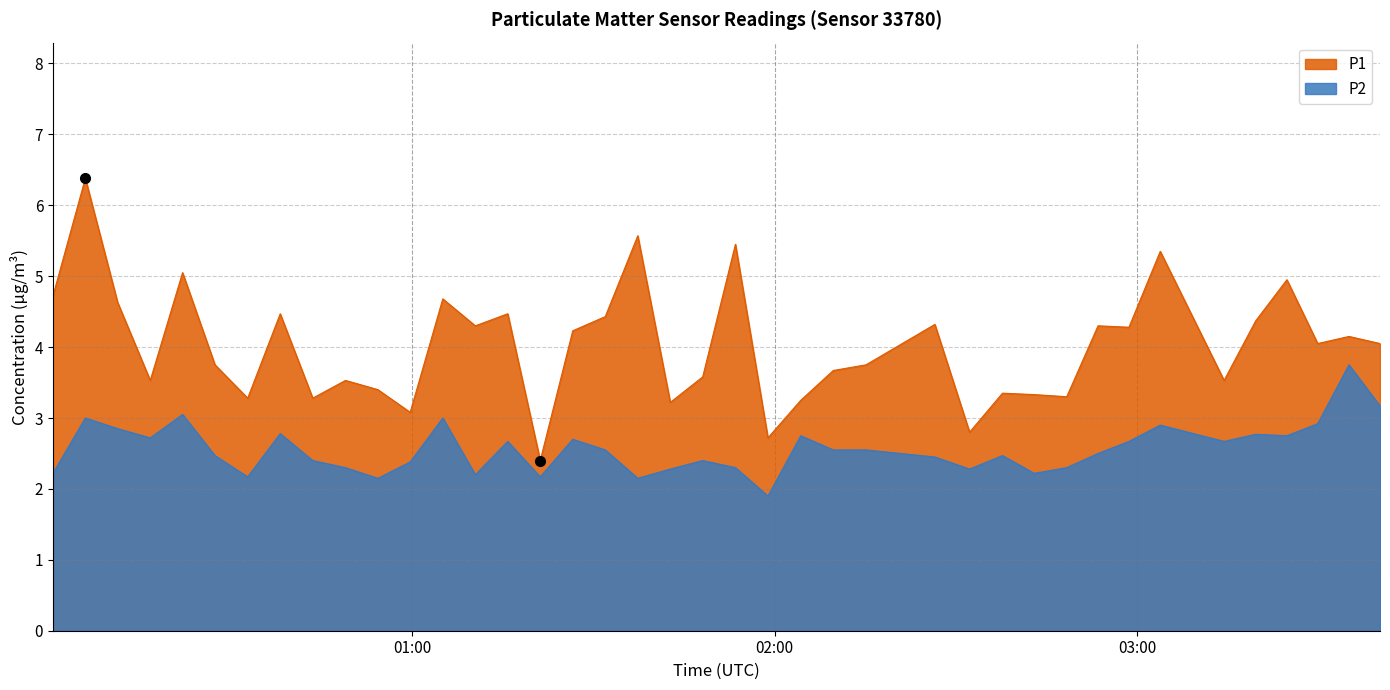

The P2 series shows 1.5 at 2023-02-21T01:42:44. True or false?

False